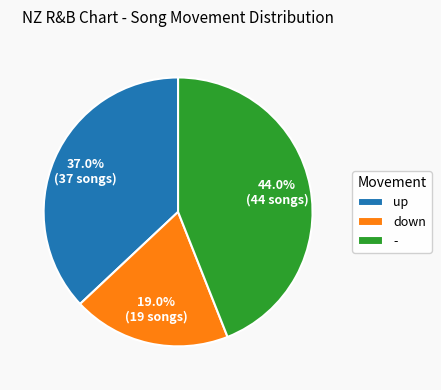

Approximately how many times larger is the value at - compared to up?

1.2